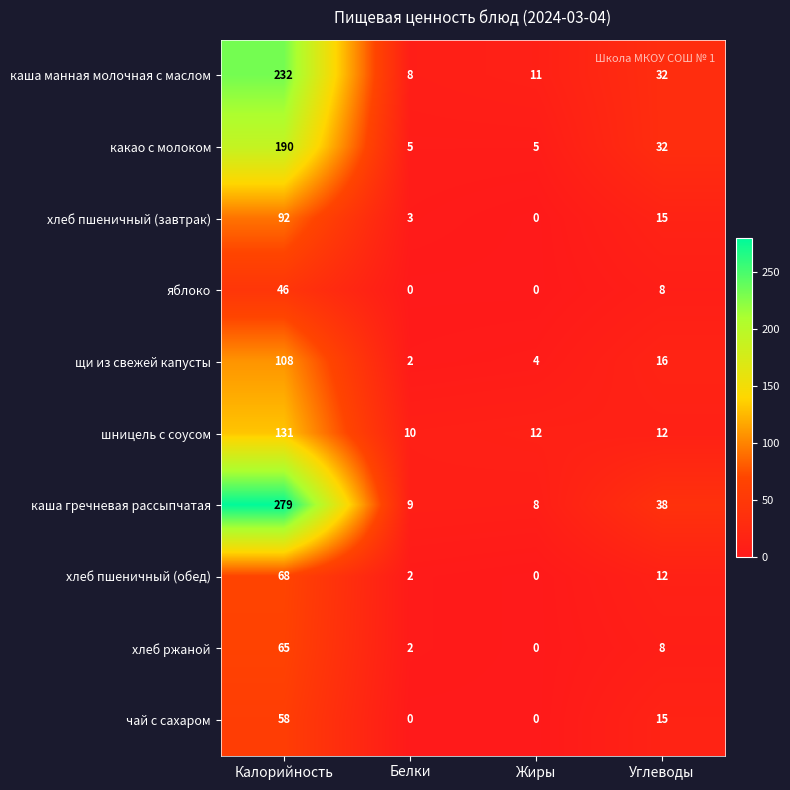

What is the maximum value shown in the chart?

279